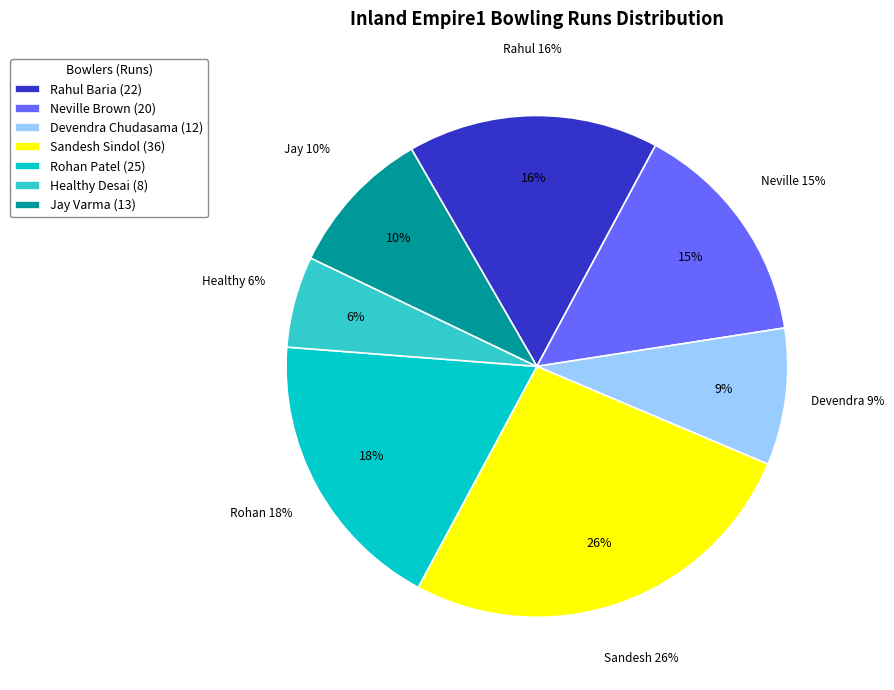

To the nearest percent, what percentage of the pie is Healthy Desai?

6%